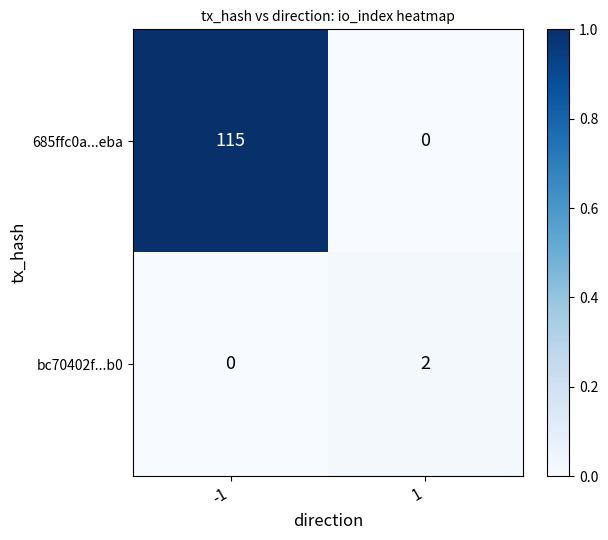

At which category does the chart reach its peak across all series?

-1